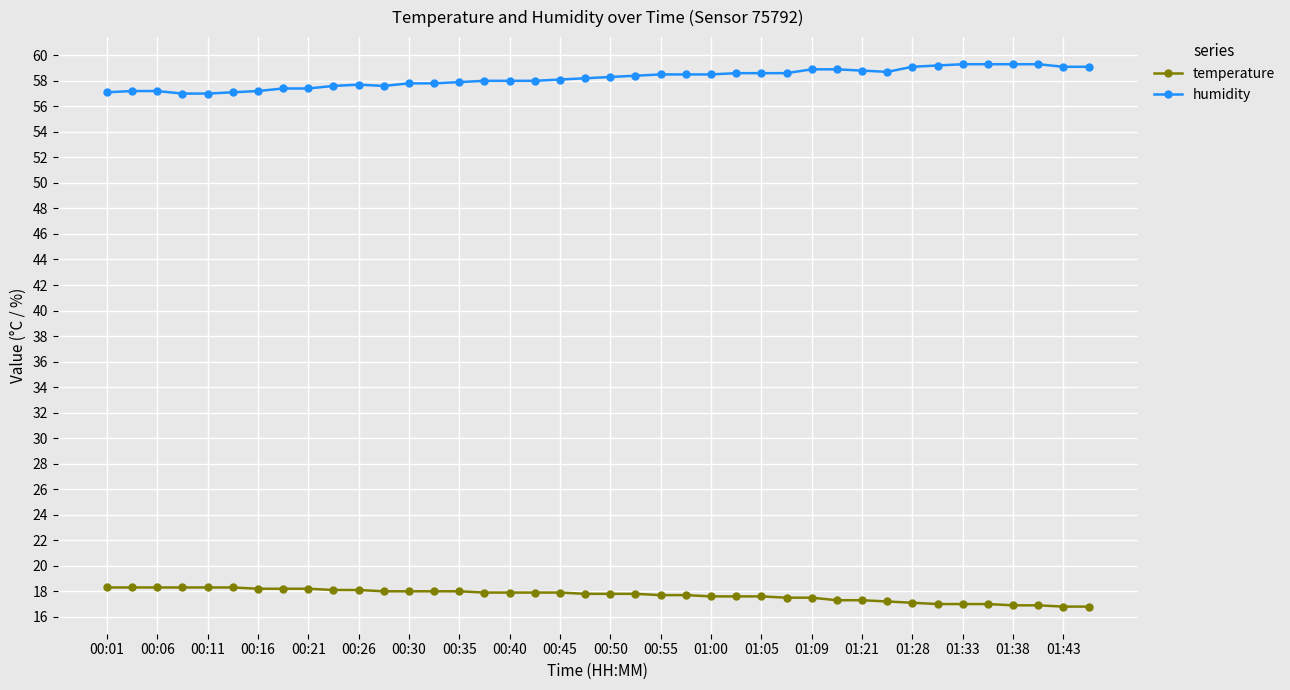

List the series in order of their peak value, highest first.

humidity, temperature